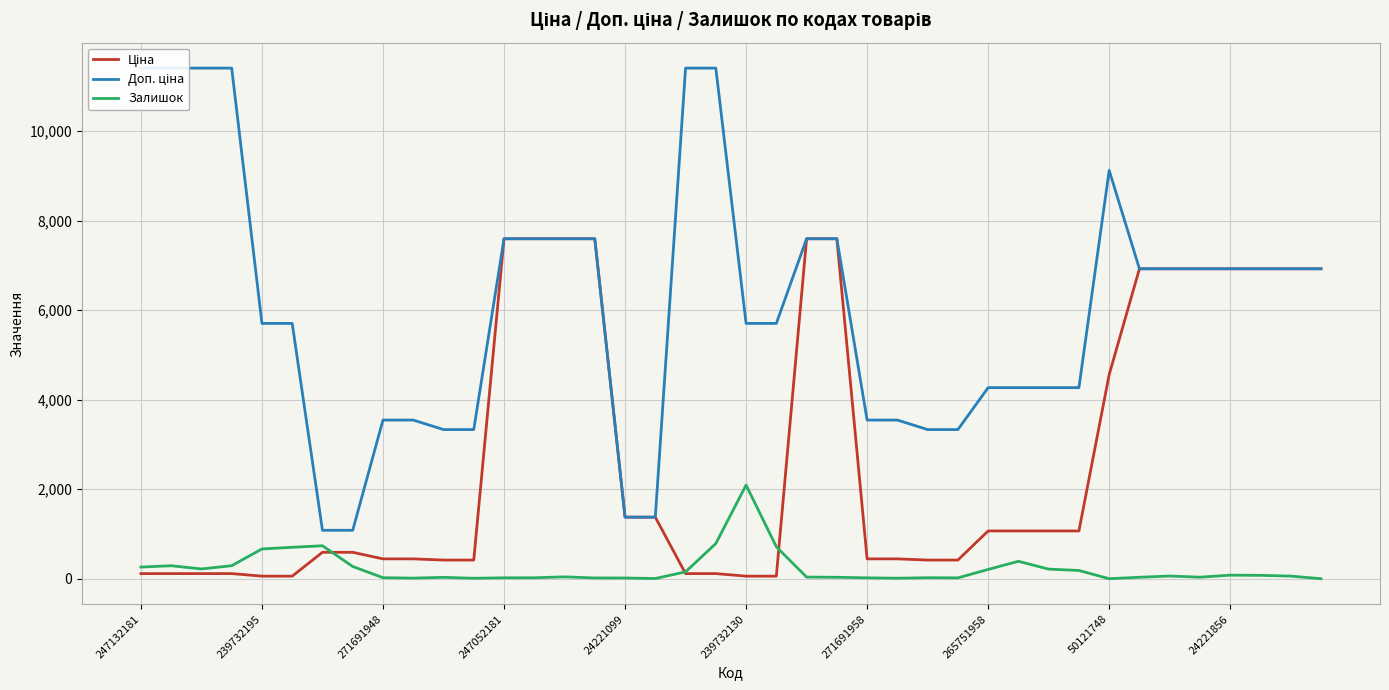

Which category has the highest value in the Залишок series?

239732130